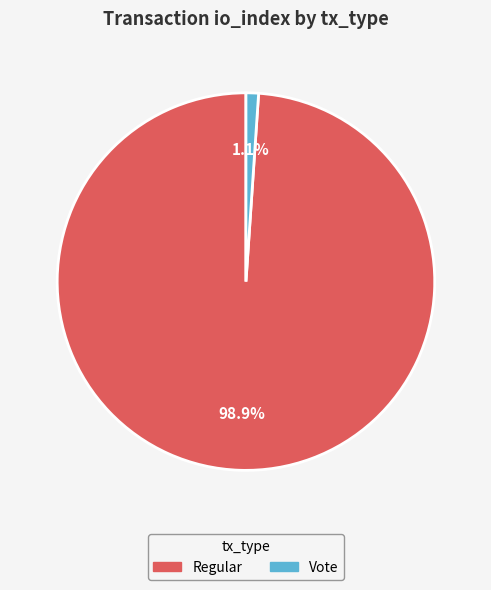

How many segments does this pie chart have?

2